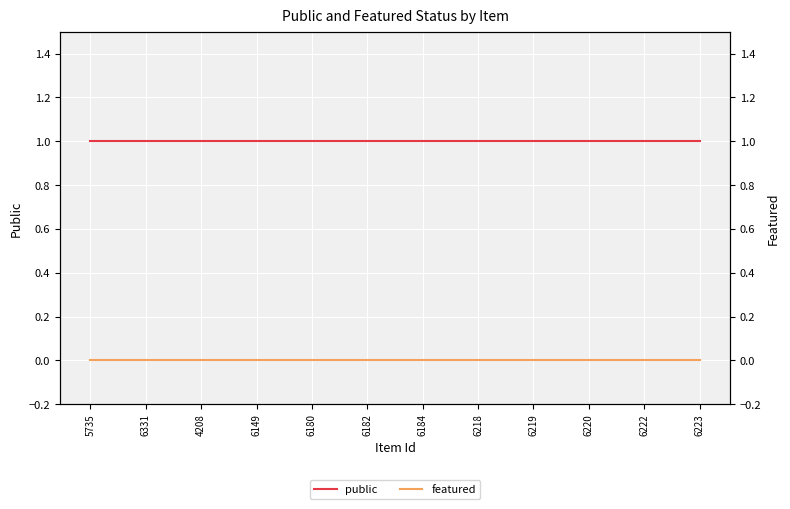

True or false: public and featured intersect in this chart.

False